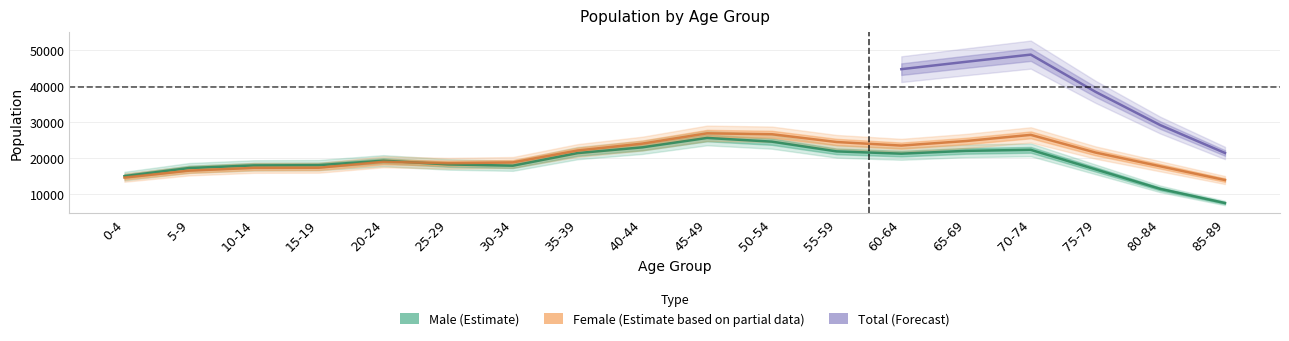

Which series changed the most between 40-44 and 70-74?

Female